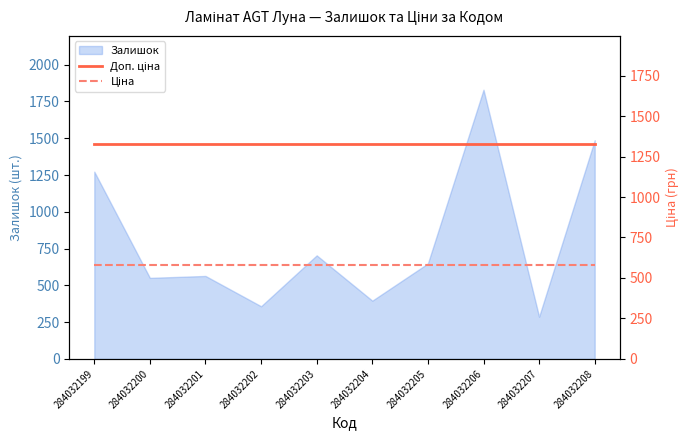

True or false: Доп. ціна has more than 1 interior local peaks.

False